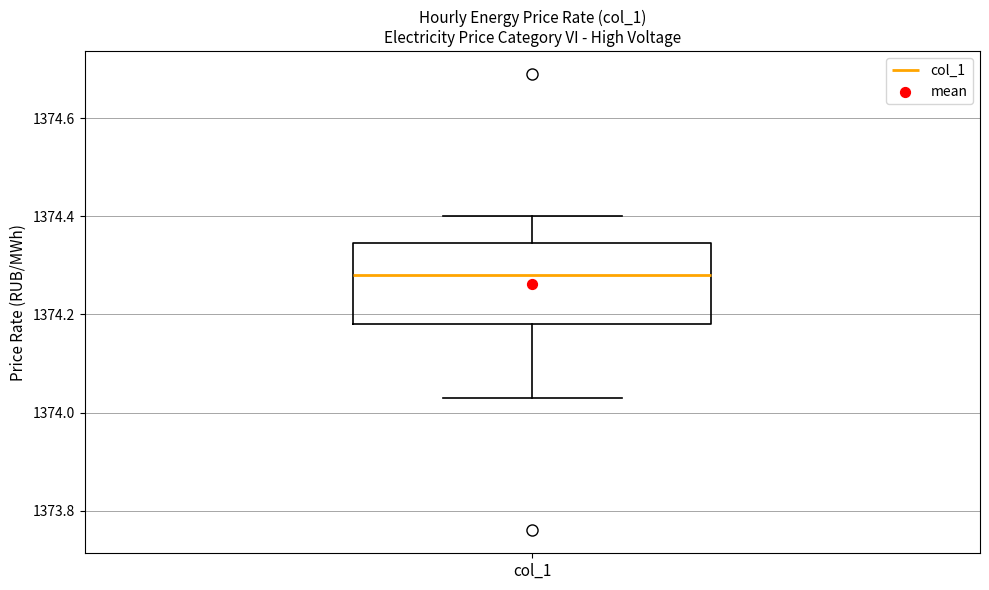

Transcribe this box plot: give where the median line is, the range the box spans, and where the two whiskers end, as read against the y-axis. The values are not printed on the chart, so give them approximately, as read against the axis.

median 1374.28, box 1374.18 to 1374.34, whiskers 1374.04 to 1374.40